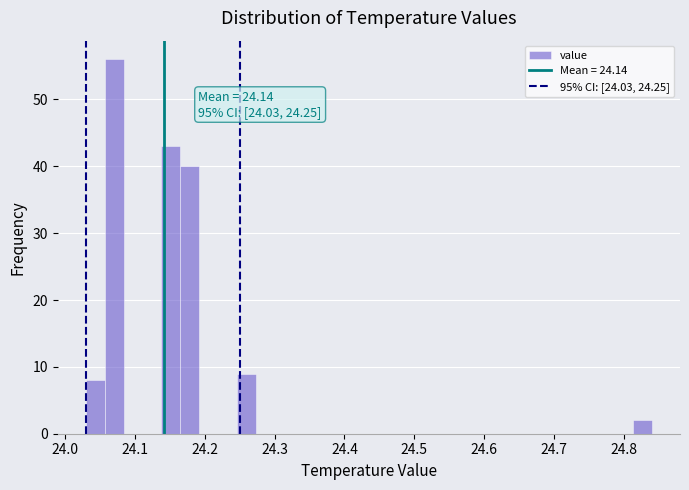

Read against the x-axis, roughly where is the centre of the tallest bar?

24.07